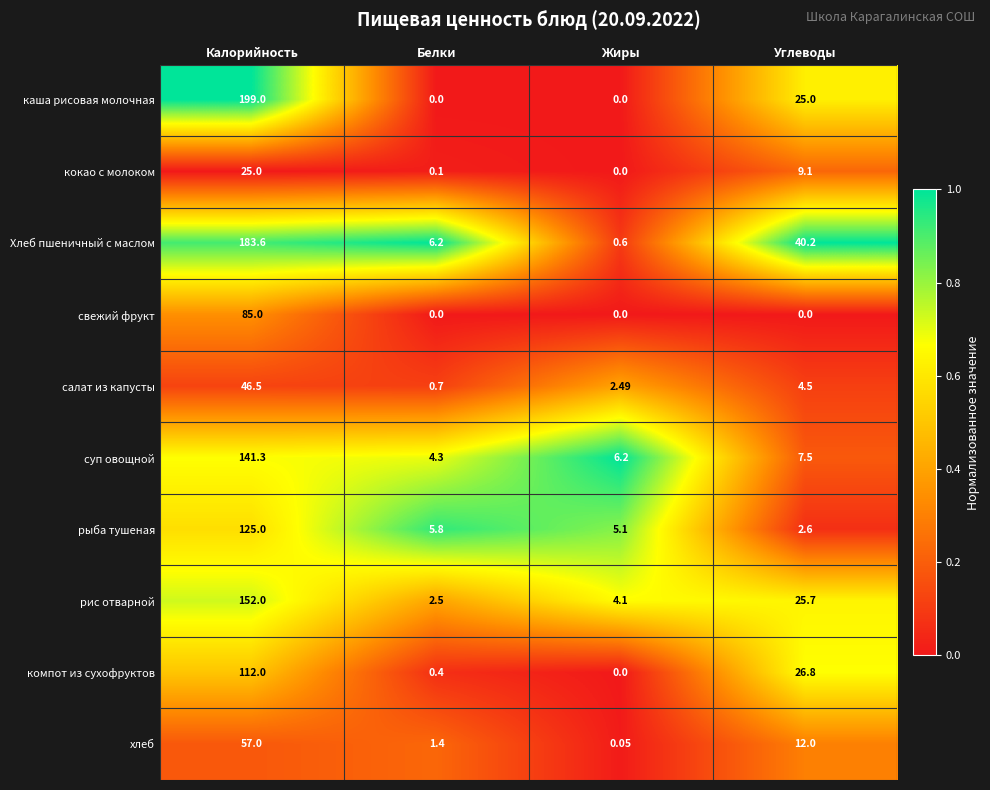

Which series has the largest range (max minus min)?

каша рисовая молочная